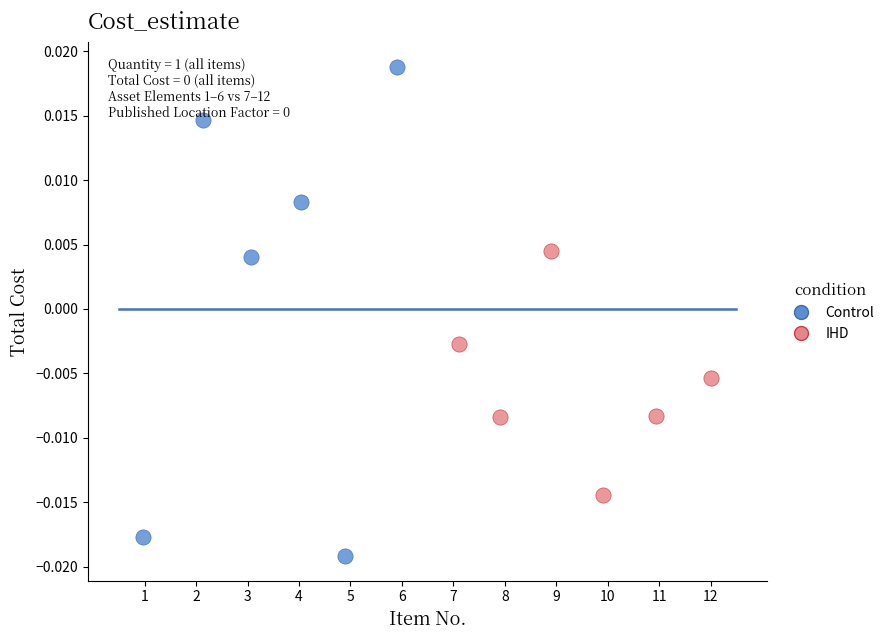

Which series contains the highest Y value?

Control